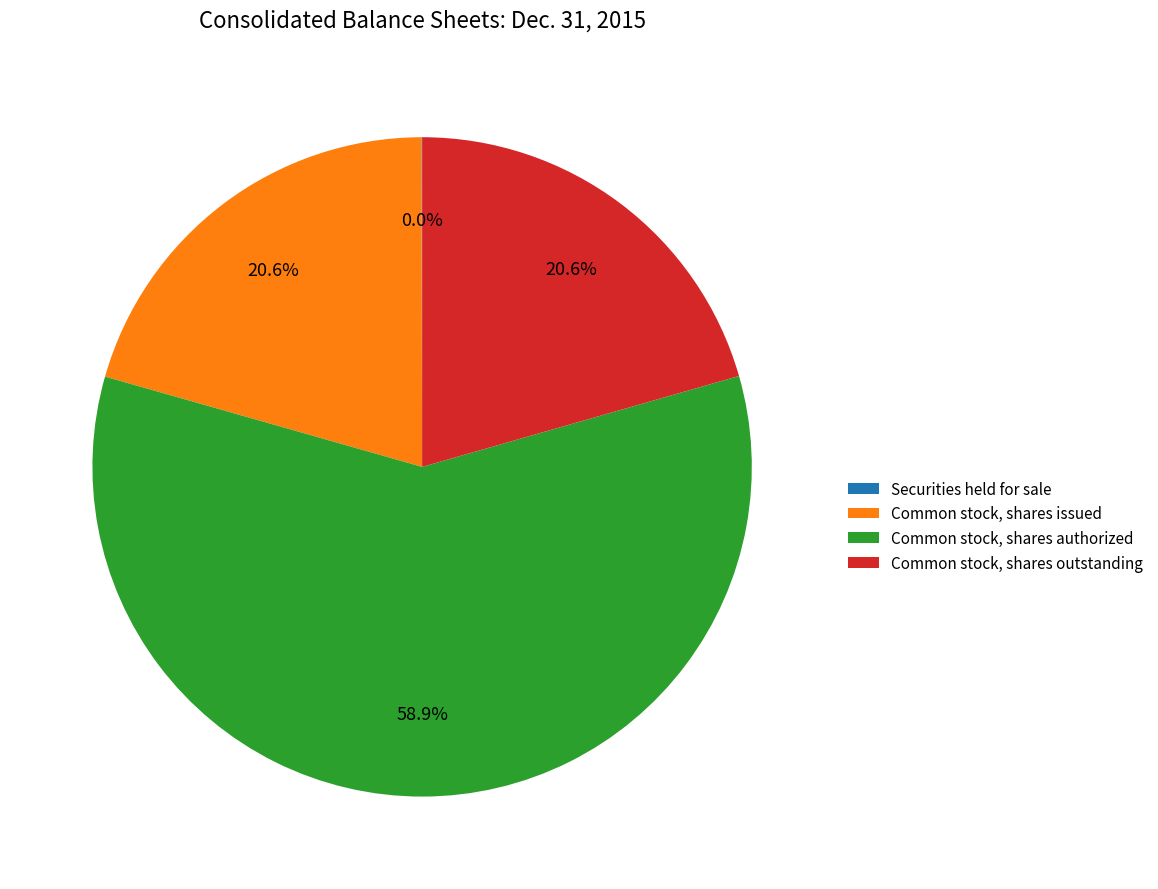

What is the ratio of the value at Common stock, shares authorized to the value at Common stock, shares issued?

2.9